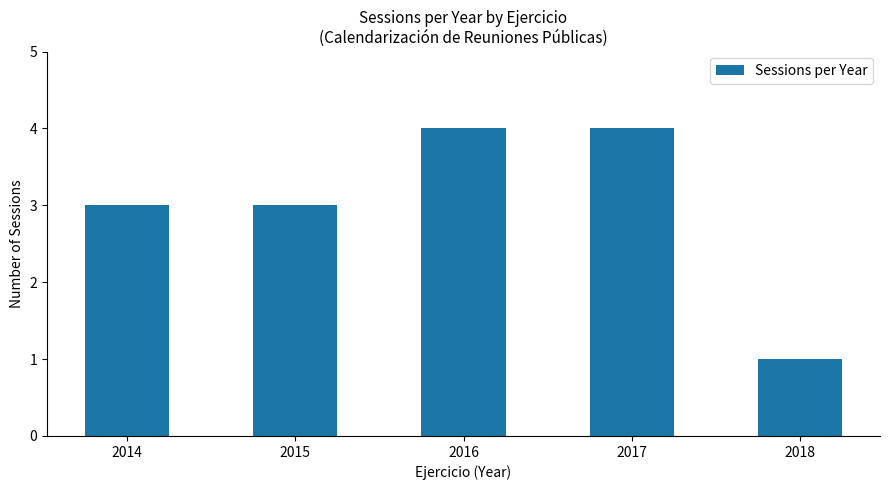

What is the value of the 3rd bar from the left?

4